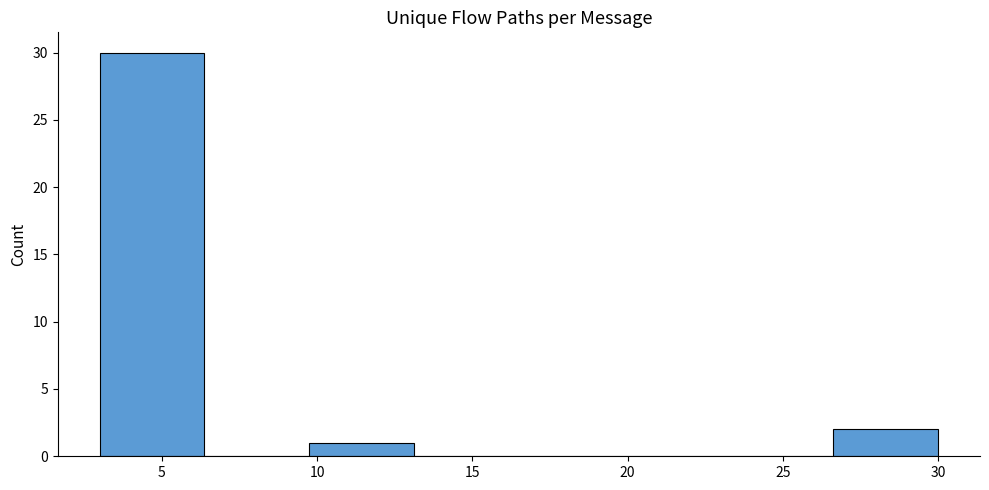

Reading left to right, transcribe this chart: for each bar, give the range it covers on the x-axis and its height. Neither the bar edges nor the heights are printed on the chart, so give them approximately, as read against the axes.

3.0 to 6.5: 30
6.5 to 10.0: 0
10.0 to 13.0: 1
13.0 to 16.5: 0
16.5 to 20.0: 0
20.0 to 23.5: 0
23.5 to 26.5: 0
26.5 to 30.0: 2